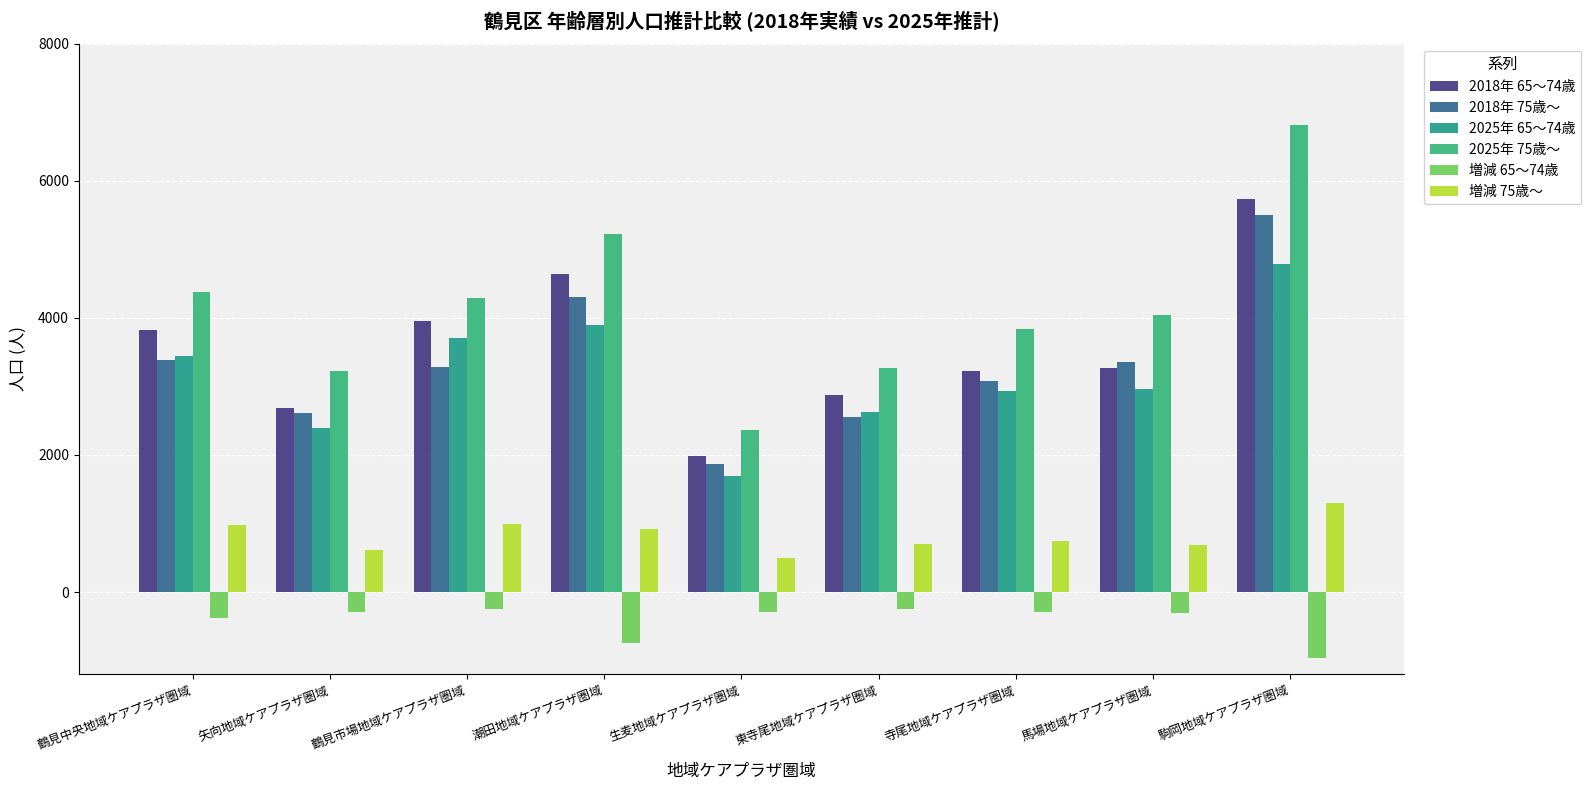

Reading left to right, what are all the values shown in this chart?

2018年 65～74歳: 3827	2684	3957	4634	1992	2873	3218	3270	5740
2018年 75歳～: 3388	2610	3287	4297	1868	2556	3084	3352	5506
2025年 65～74歳: 3448	2392	3709	3892	1700	2623	2928	2959	4780
2025年 75歳～: 4371	3229	4286	5222	2359	3263	3836	4040	6808
増減 65～74歳: -379	-292	-248	-742	-292	-250	-290	-311	-960
増減 75歳～: 983	619	999	925	491	707	752	688	1302